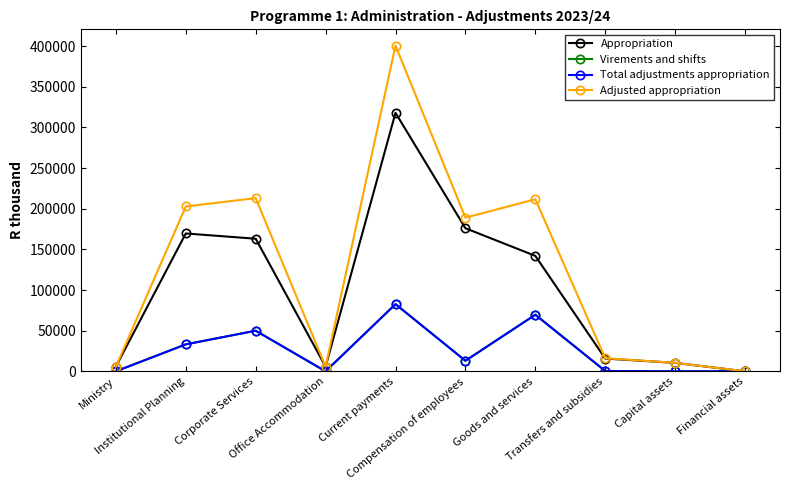

True or false: Appropriation and Adjusted appropriation intersect in this chart.

False